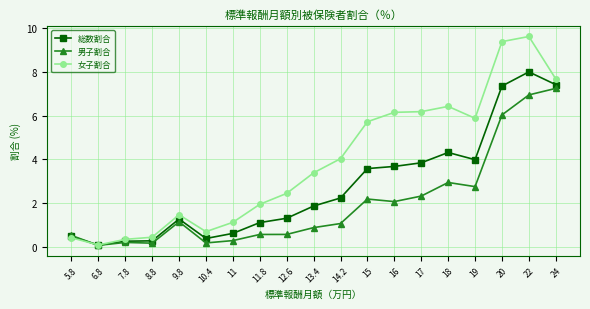

Which series has the largest total across all categories?

女子割合